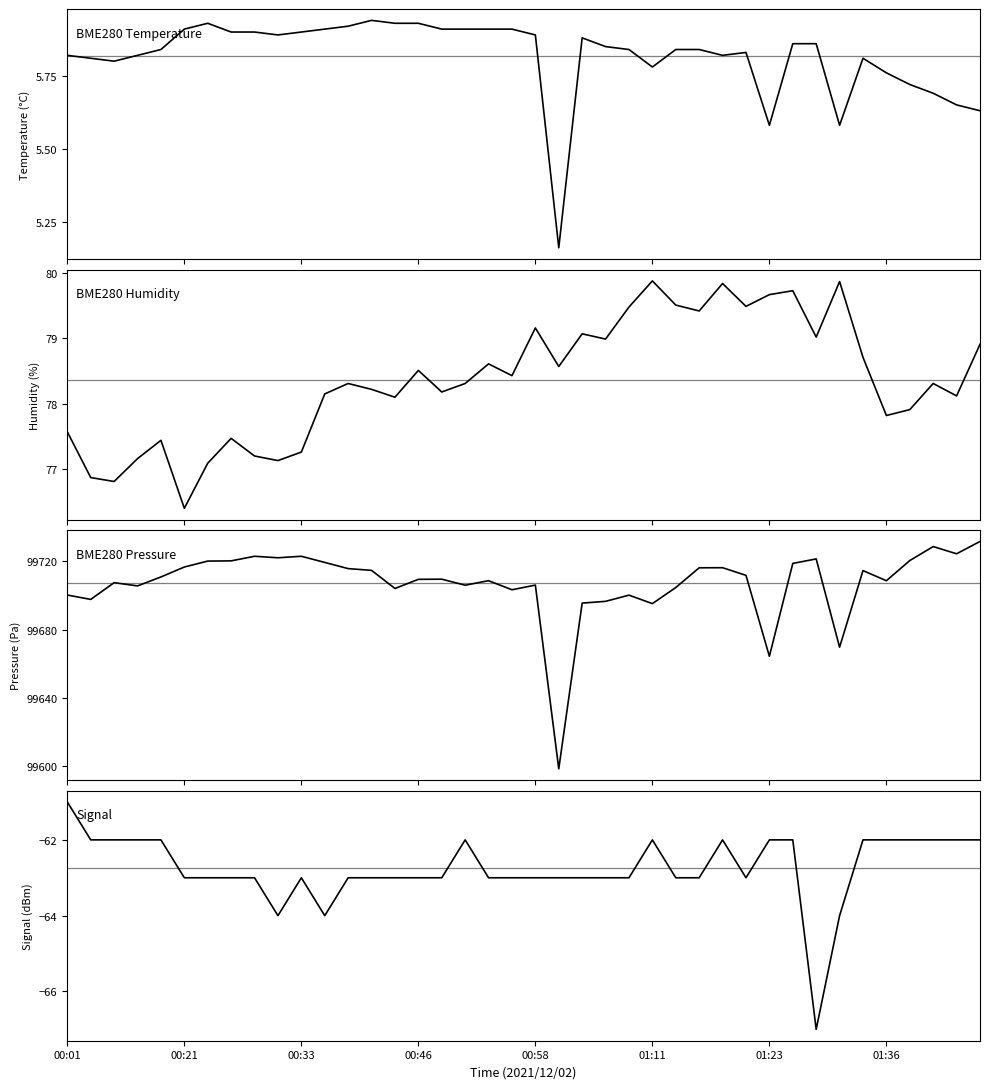

What is the maximum value for Signal?

-61.0